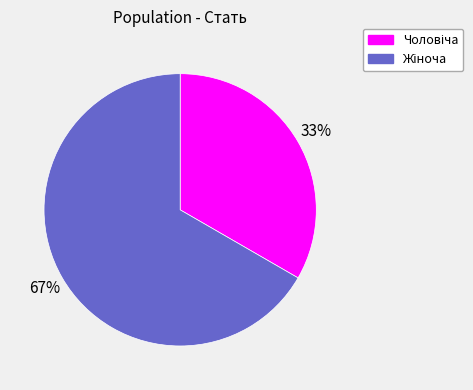

Is there any slice that represents more than half of the pie?

Yes